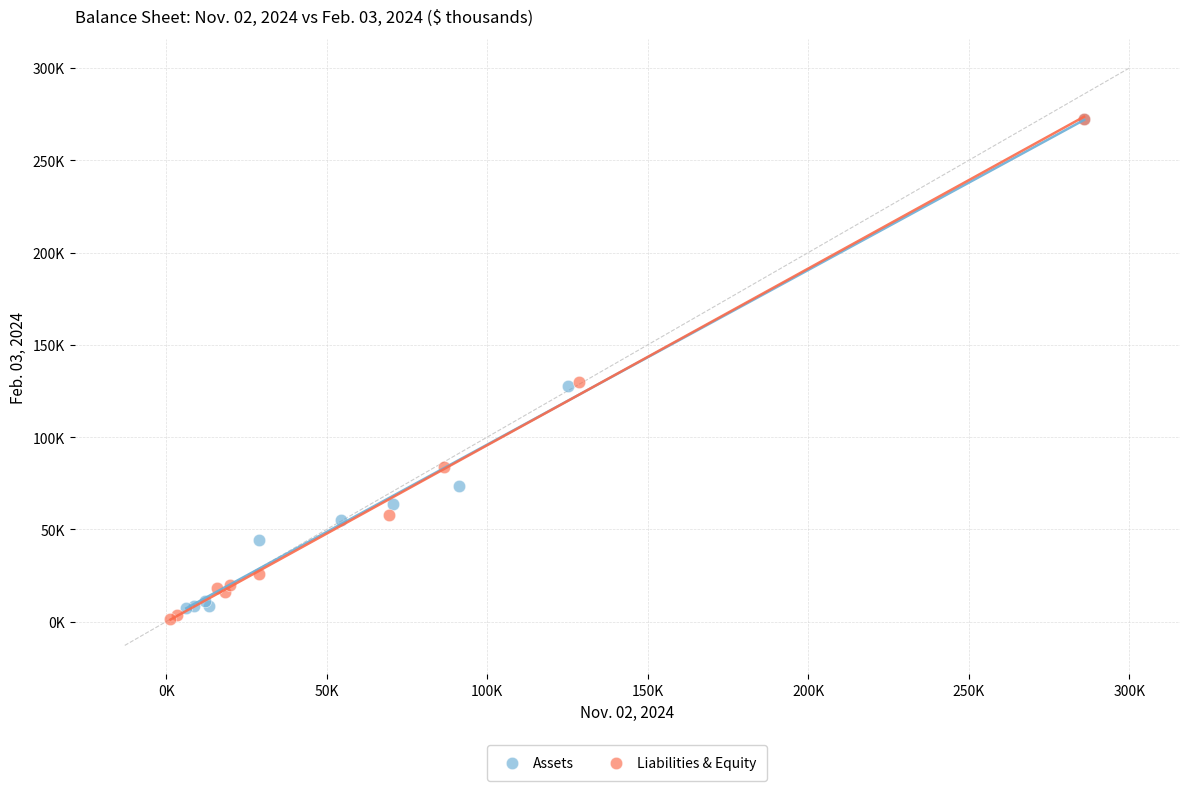

Which series reaches the minimum Y coordinate?

Liabilities & Equity